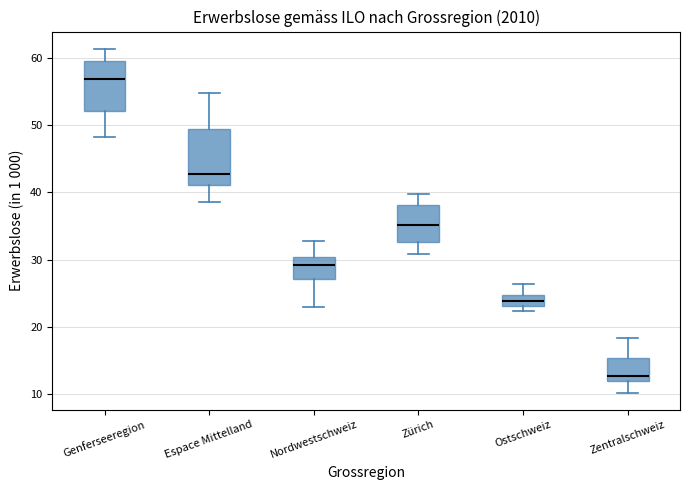

Where does the upper whisker of the box for Zentralschweiz end on the y-axis? The values are not printed on the chart, so give them approximately, as read against the axis.

18